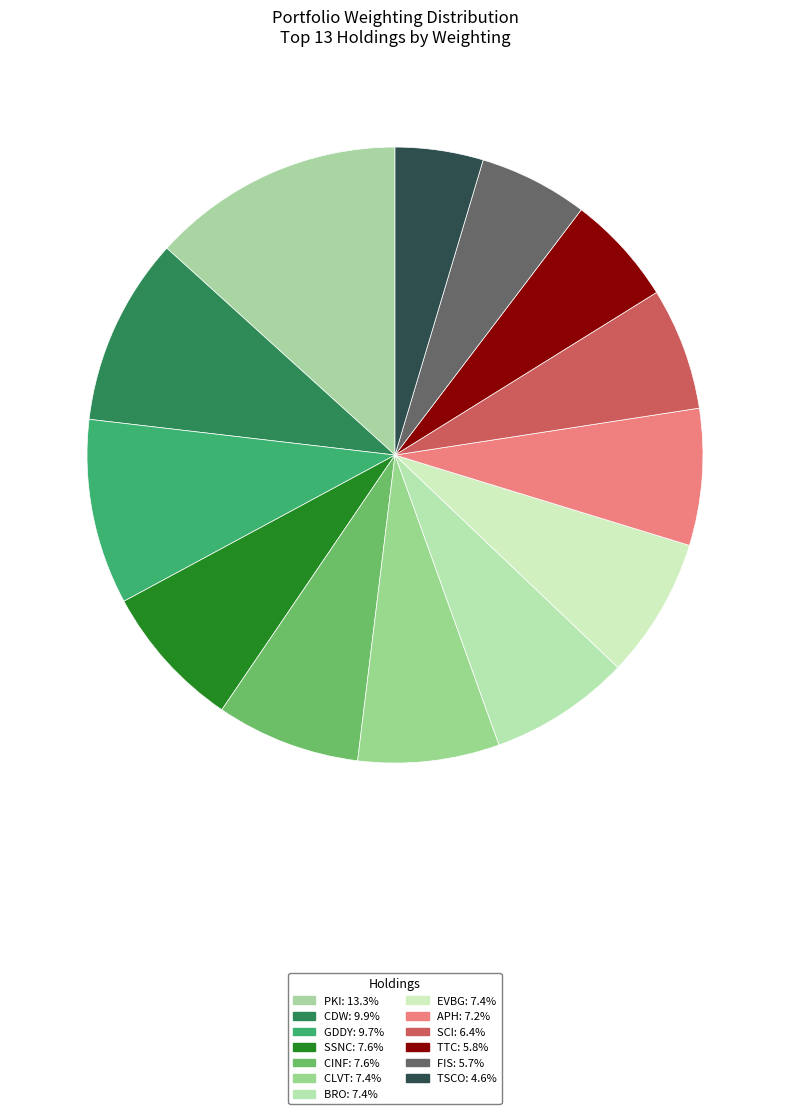

Do PKI and SCI together represent more than half of the pie?

No